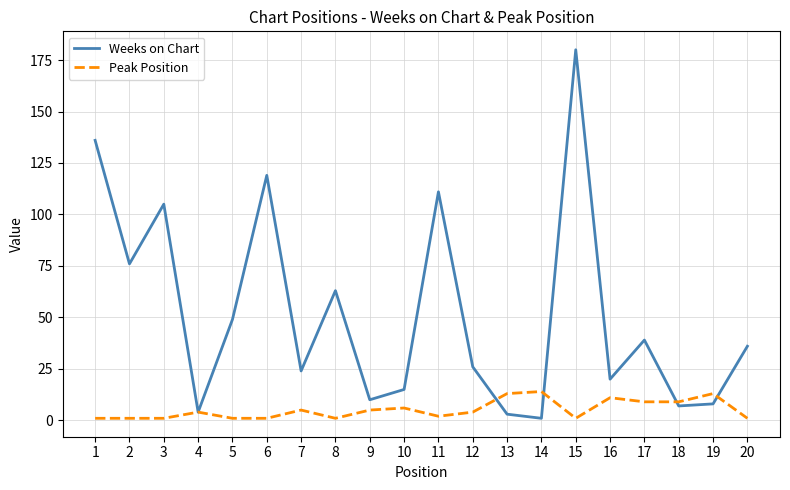

The value of Weeks on Chart at 15 is 51. True or false?

False